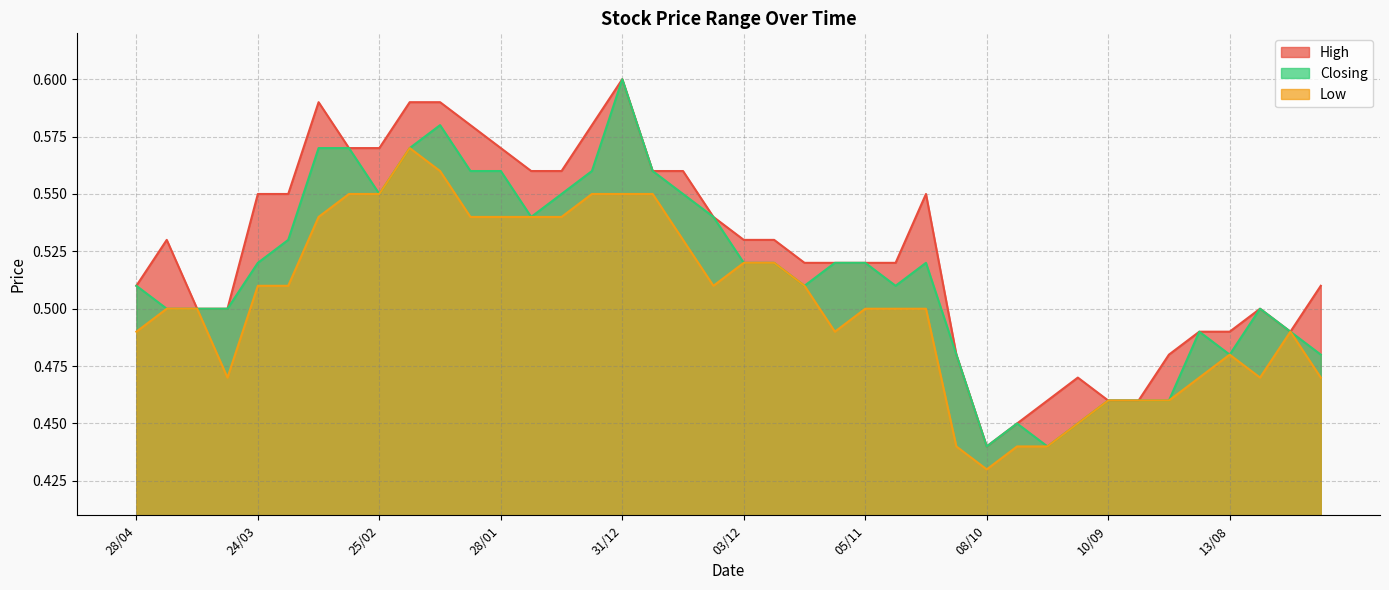

At how many categories does at least one series exceed 0?

40